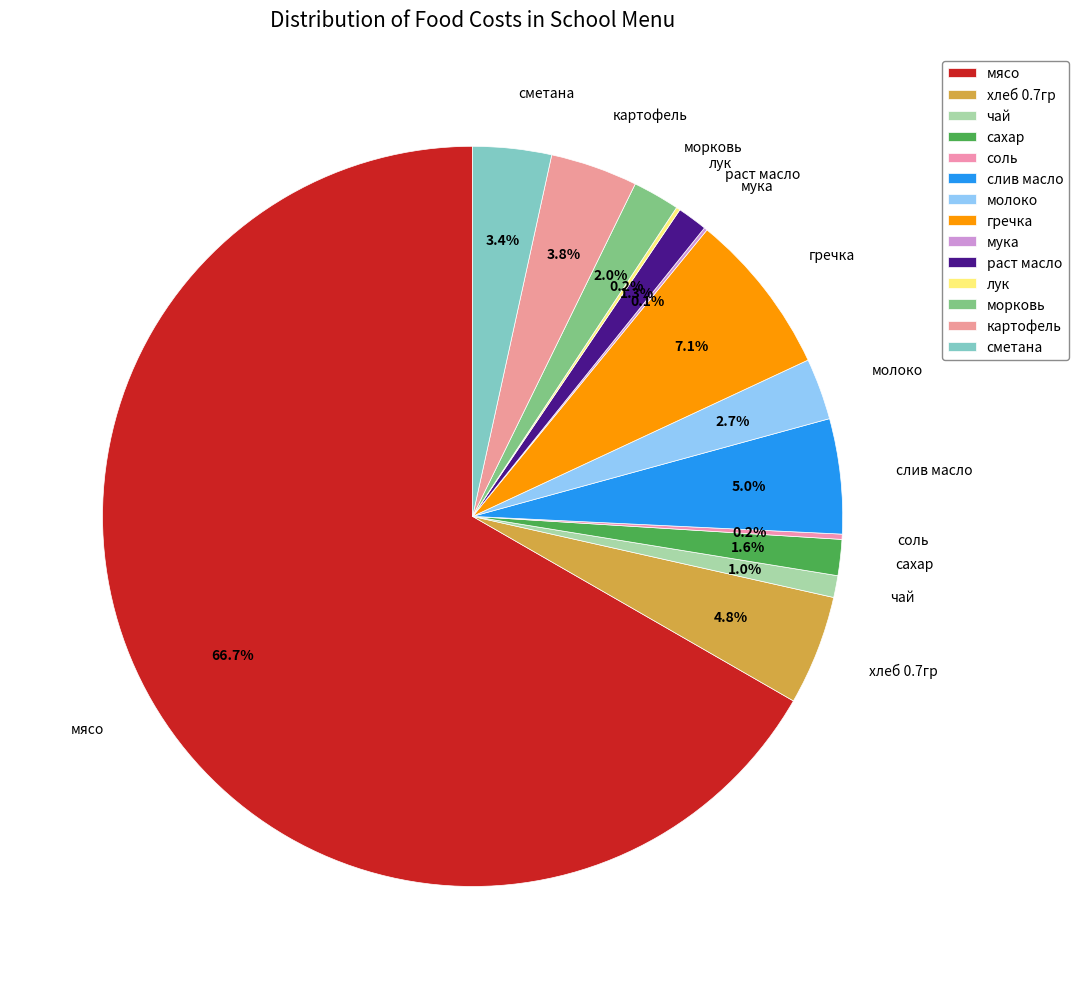

What is the ratio of the value at лук to the value at сахар?

0.1